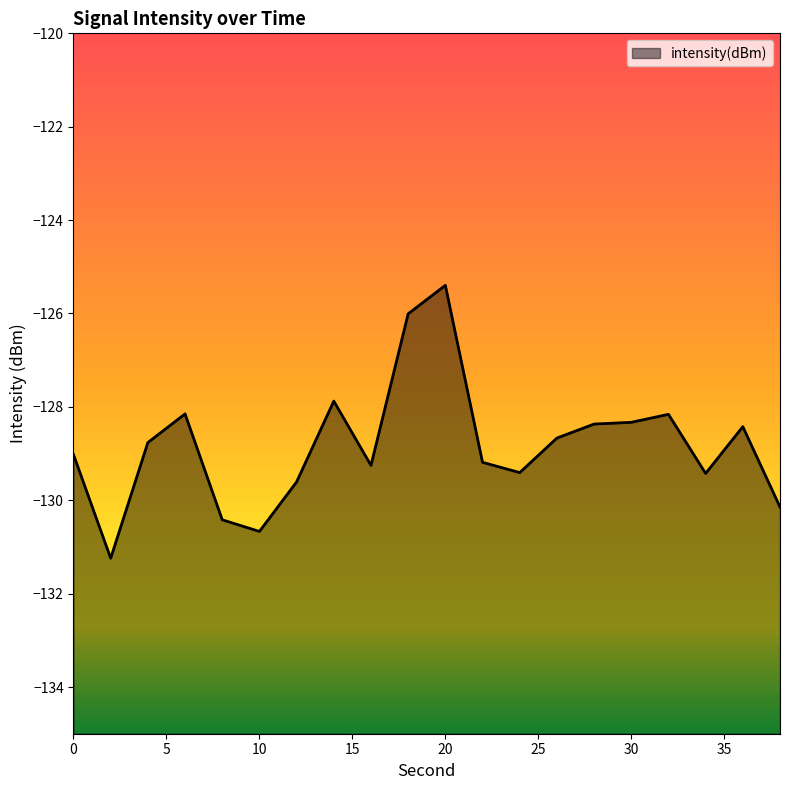

What is the sum of all values?

-2576.5